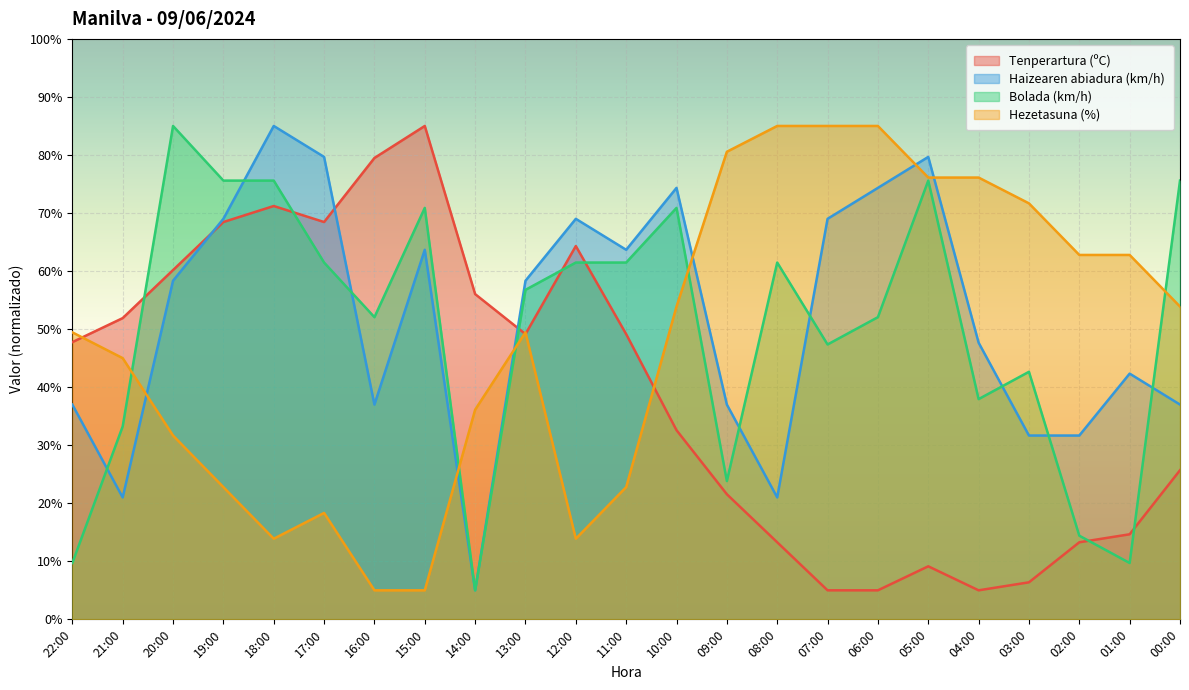

Reading left to right, transcribe all the data shown in this chart.

Tenperartura (ºC): 22:00=47.8	21:00=51.9	20:00=60.2	19:00=68.4	18:00=71.2	17:00=68.4	16:00=79.5	15:00=85.0	14:00=56.0	13:00=49.1	12:00=64.3	11:00=49.1	10:00=32.6	09:00=21.6	08:00=13.3	07:00=5.0	06:00=5.0	05:00=9.1	04:00=5.0	03:00=6.4	02:00=13.3	01:00=14.7	00:00=25.7
Haizearen abiadura (km/h): 22:00=37.0	21:00=21.0	20:00=58.3	19:00=69.0	18:00=85.0	17:00=79.7	16:00=37.0	15:00=63.7	14:00=5.0	13:00=58.3	12:00=69.0	11:00=63.7	10:00=74.3	09:00=37.0	08:00=21.0	07:00=69.0	06:00=74.3	05:00=79.7	04:00=47.7	03:00=31.7	02:00=31.7	01:00=42.3	00:00=37.0
Bolada (km/h): 22:00=9.7	21:00=33.2	20:00=85.0	19:00=75.6	18:00=75.6	17:00=61.5	16:00=52.1	15:00=70.9	14:00=5.0	13:00=56.8	12:00=61.5	11:00=61.5	10:00=70.9	09:00=23.8	08:00=61.5	07:00=47.4	06:00=52.1	05:00=75.6	04:00=37.9	03:00=42.6	02:00=14.4	01:00=9.7	00:00=75.6
Hezetasuna (%): 22:00=49.4	21:00=45.0	20:00=31.7	19:00=22.8	18:00=13.9	17:00=18.3	16:00=5.0	15:00=5.0	14:00=36.1	13:00=49.4	12:00=13.9	11:00=22.8	10:00=53.9	09:00=80.6	08:00=85.0	07:00=85.0	06:00=85.0	05:00=76.1	04:00=76.1	03:00=71.7	02:00=62.8	01:00=62.8	00:00=53.9